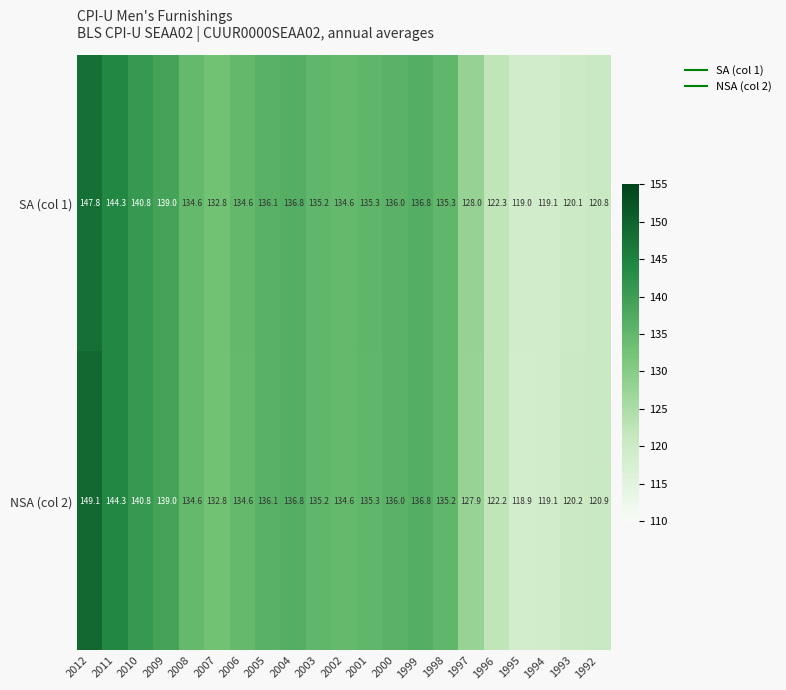

What is the difference between the maximum and minimum values in the NSA (col 2) series?

30.2